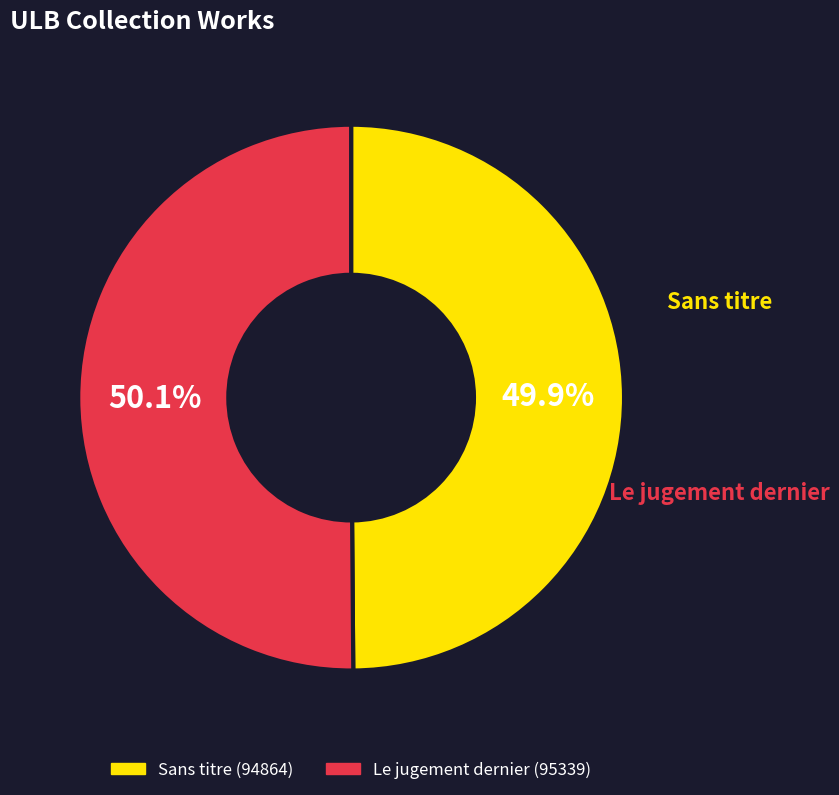

To the nearest percent, what percentage of the pie is Sans titre?

50%